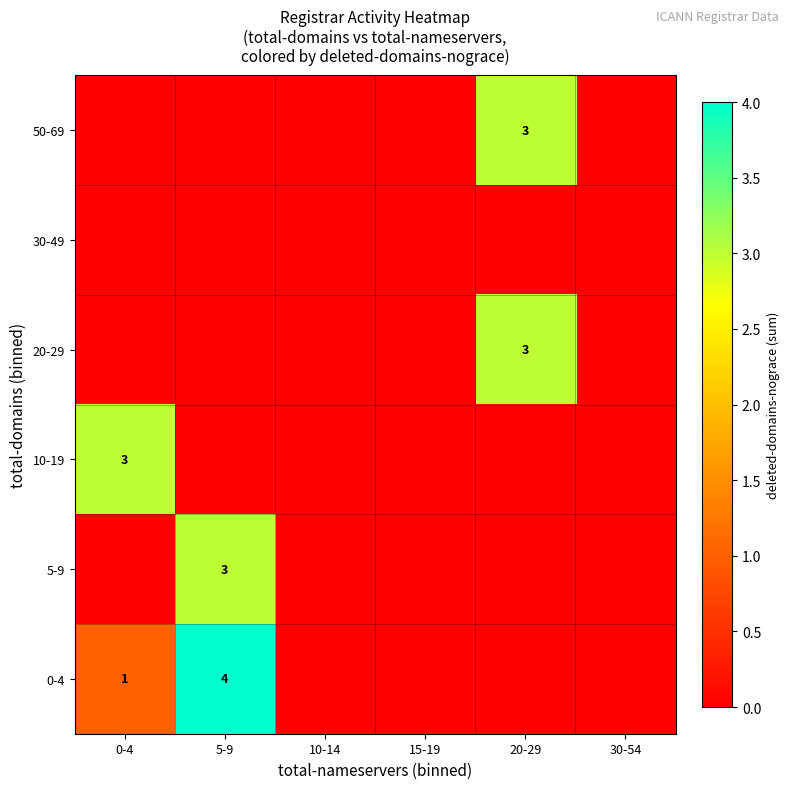

At which category does the chart reach its minimum across all series?

0-4